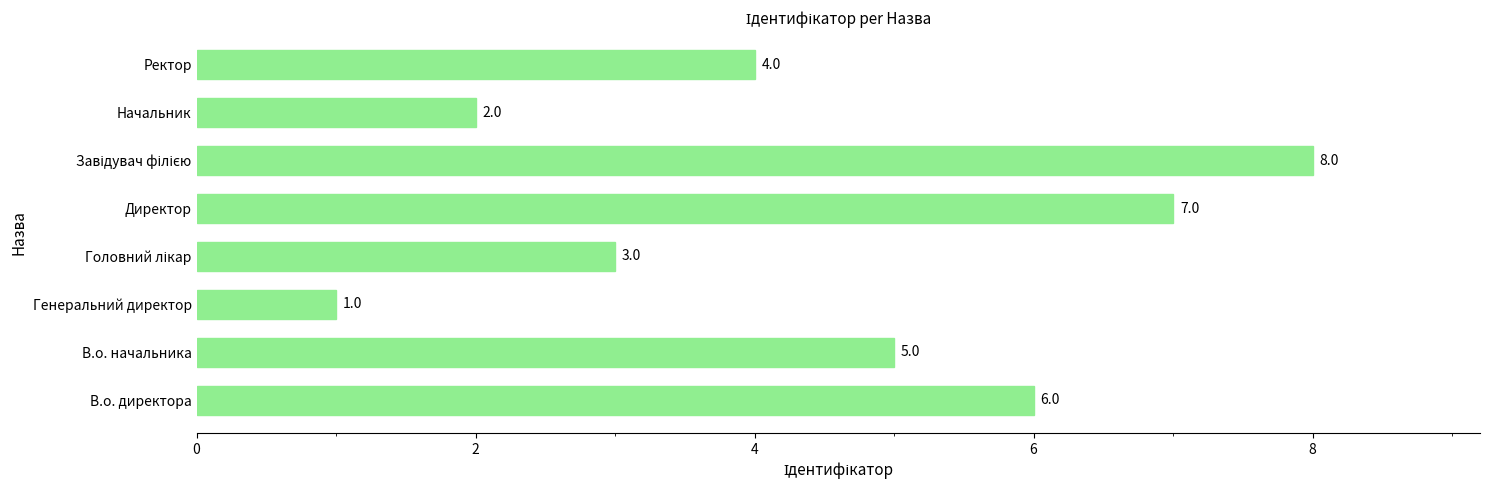

Are the bars horizontal?

Yes